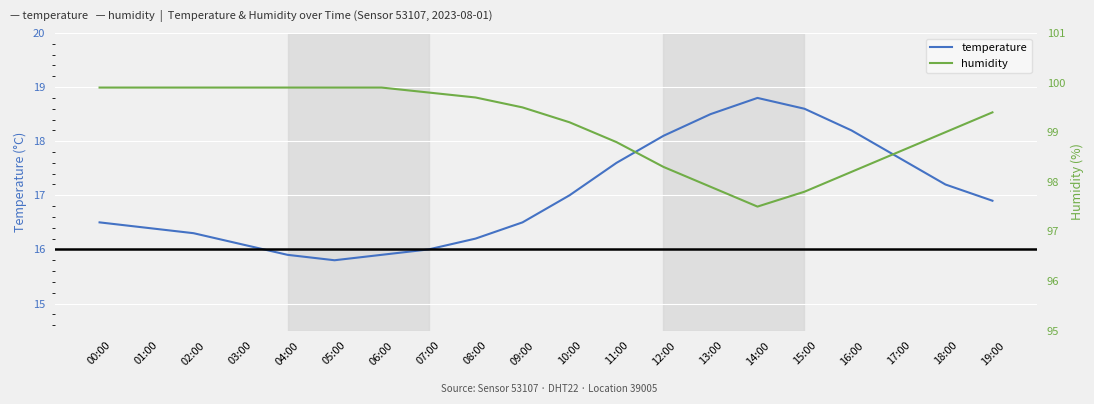

What are all the series names shown in the legend?

temperature, humidity